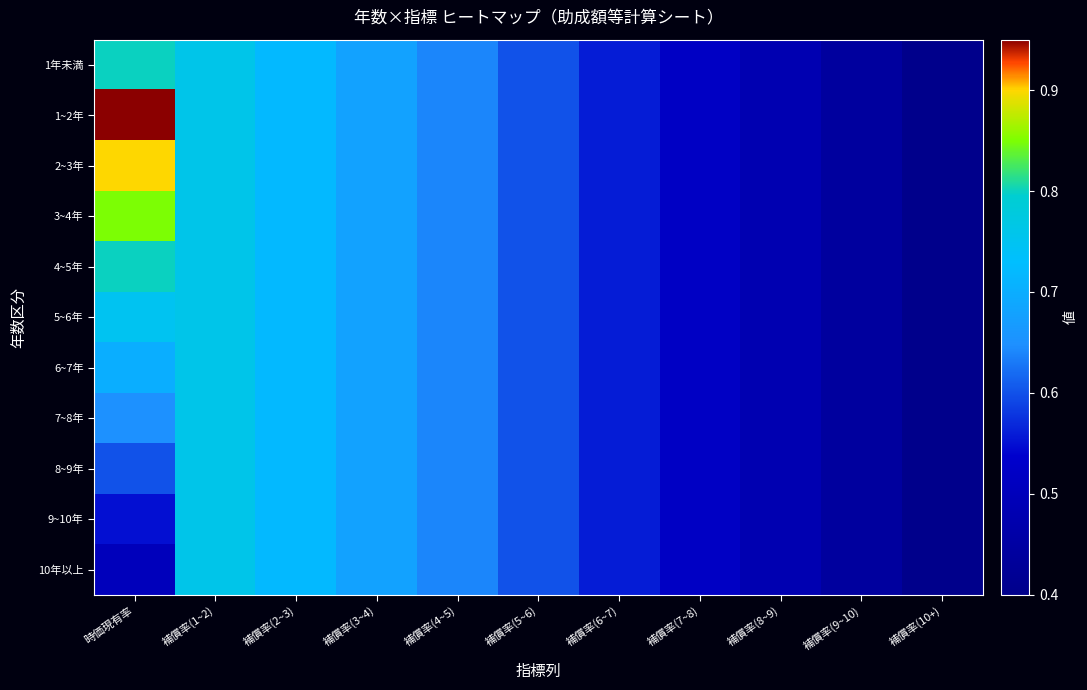

At how many categories does at least one series exceed 0?

11